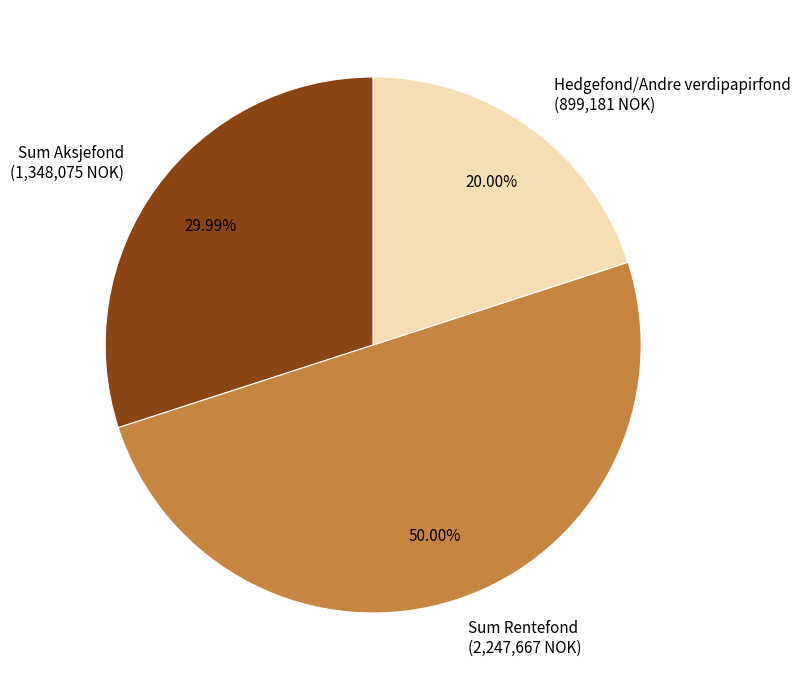

Which category has the smallest portion of the pie?

Hedgefond/Andre verdipapirfond